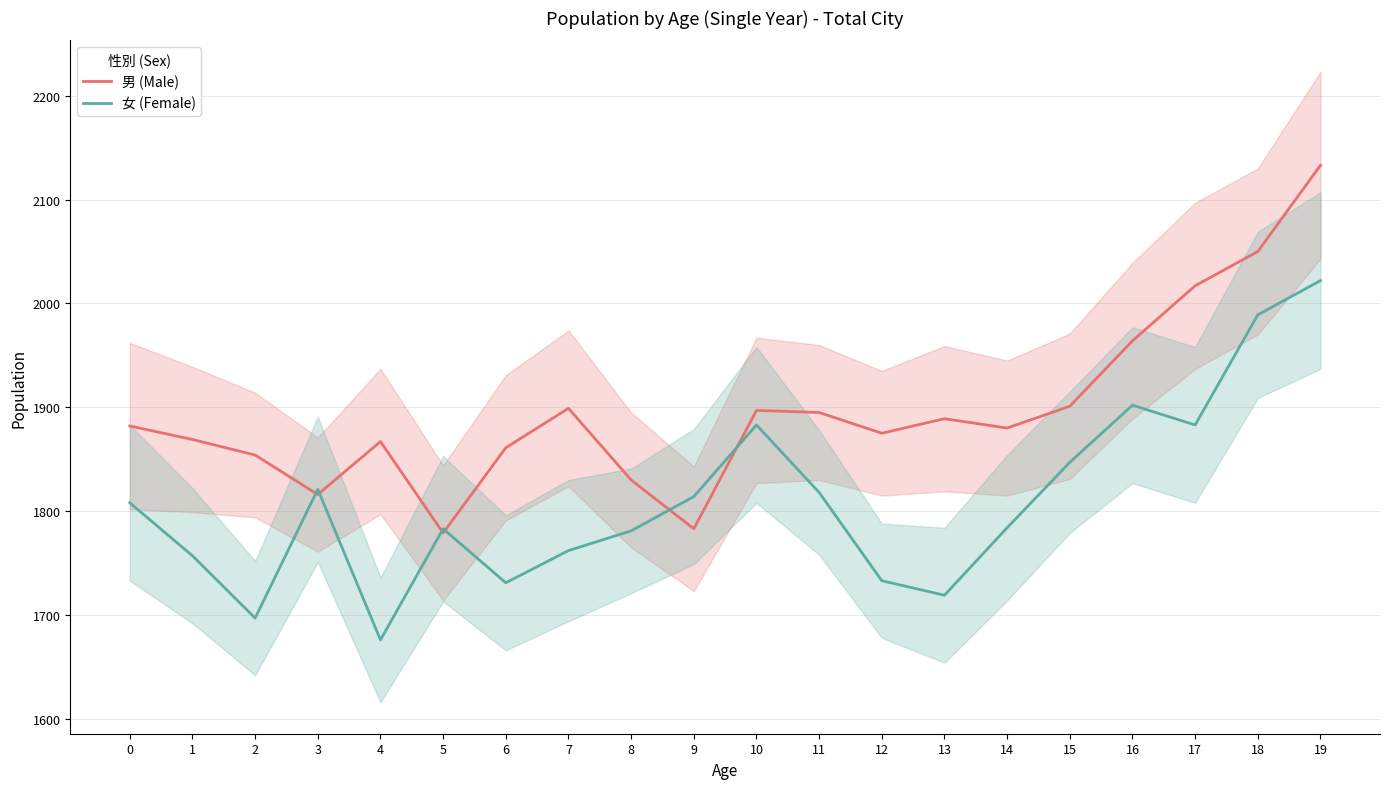

Reading left to right, extract all data points from this chart.

男 (Male): 1882	1869	1854	1816	1867	1779	1861	1899	1830	1783	1897	1895	1875	1889	1880	1901	1964	2017	2050	2133
女 (Female): 1808	1757	1697	1821	1676	1783	1731	1762	1781	1814	1883	1818	1733	1719	1784	1847	1902	1883	1989	2022